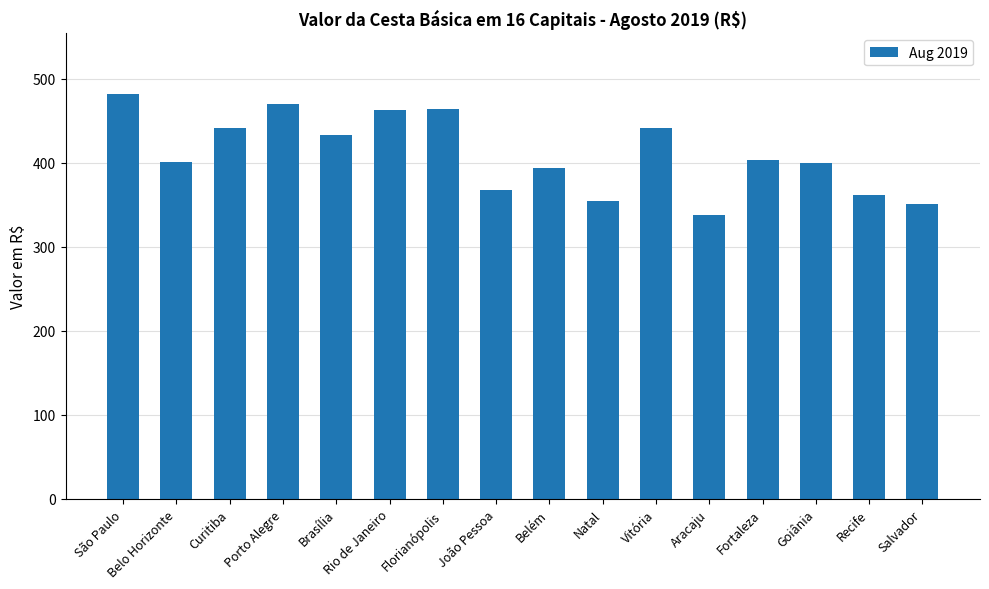

What is the sum of the values at Fortaleza and Curitiba?

844.1